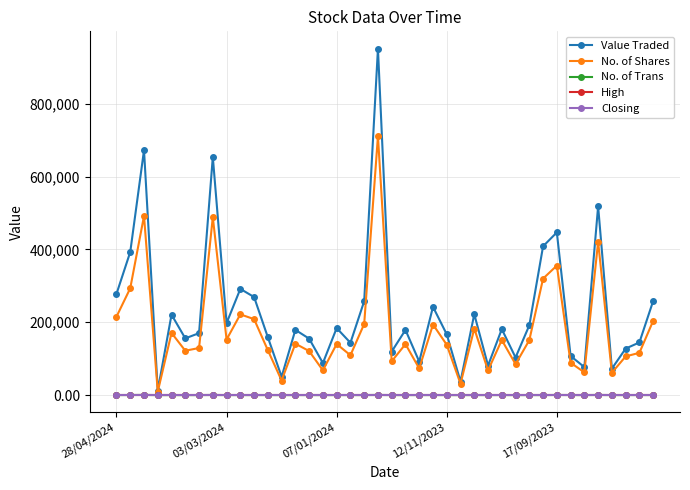

Which series has the largest total across all categories?

Value Traded